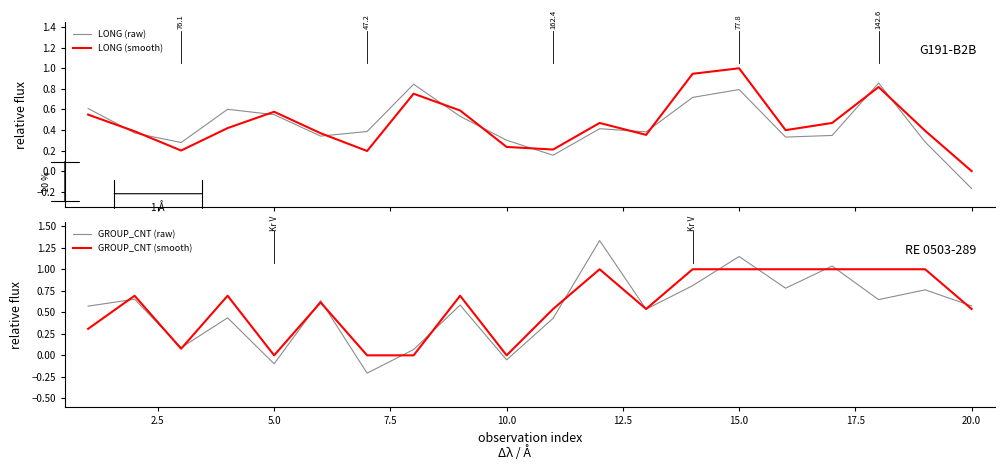

What is the sum of all GROUP_CNT (smooth) values?

11.7